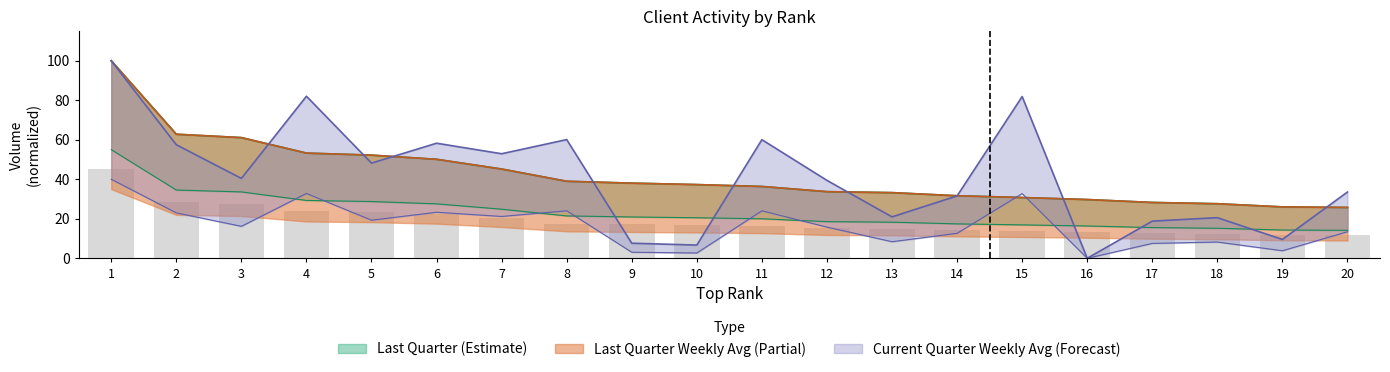

Rank the categories by Current Quarter Weekly Avg value from lowest to highest.

16, 10, 9, 19, 17, 18, 13, 14, 20, 12, 3, 5, 7, 2, 6, 11, 8, 15, 4, 1